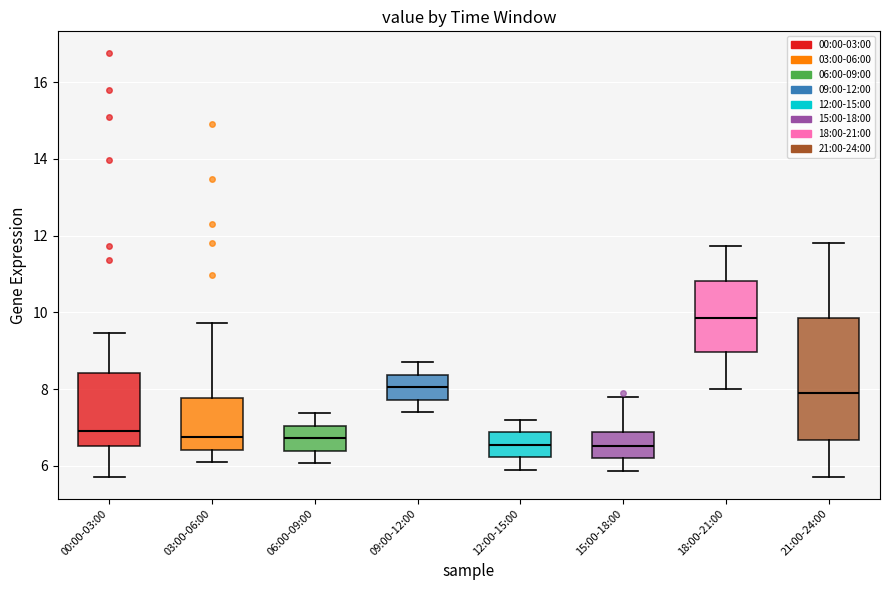

Which box is the tallest, from its lower edge to its upper edge?

21:00-24:00